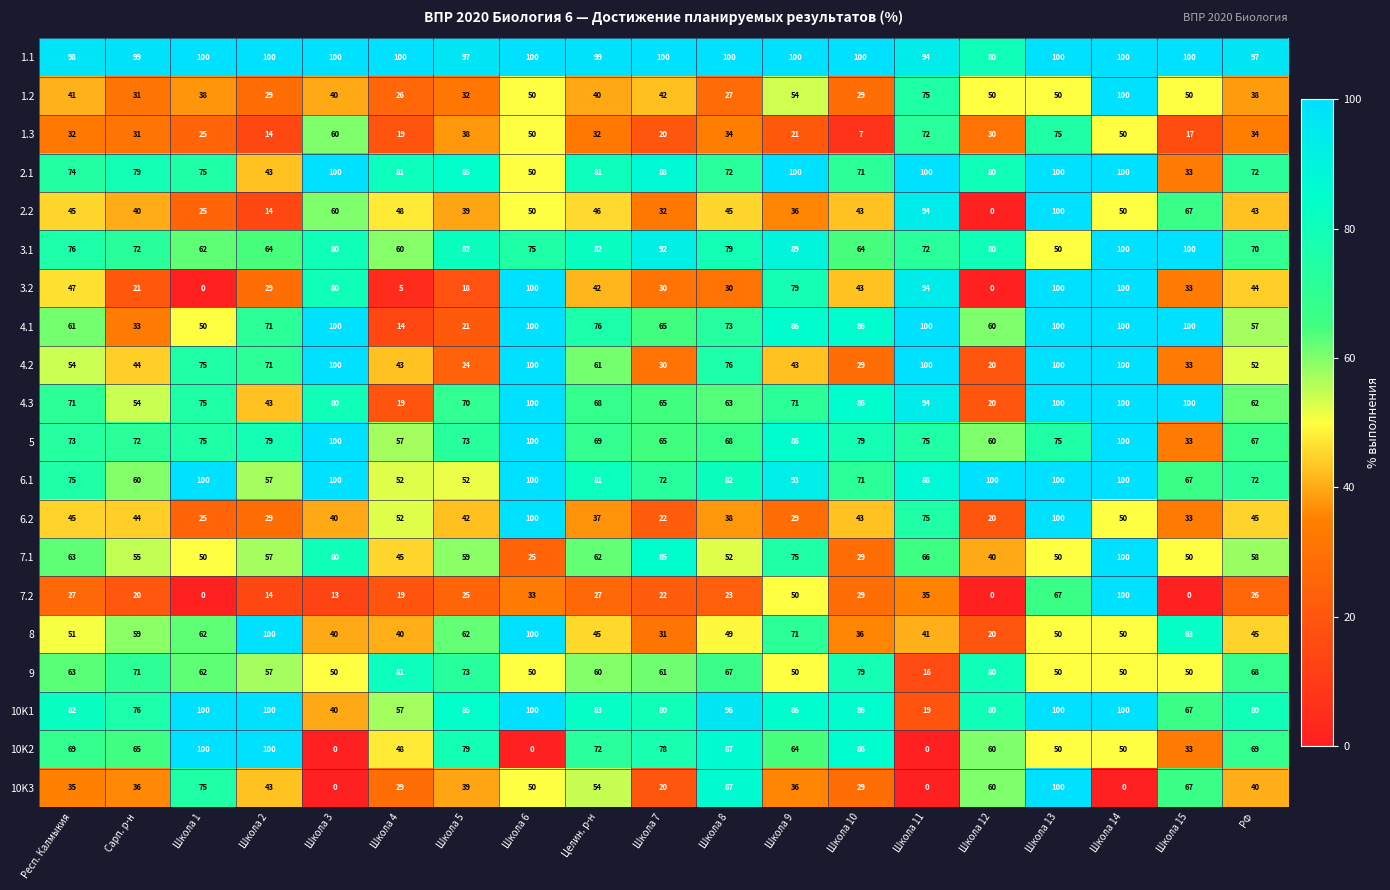

At how many categories does at least one series exceed 88?

19